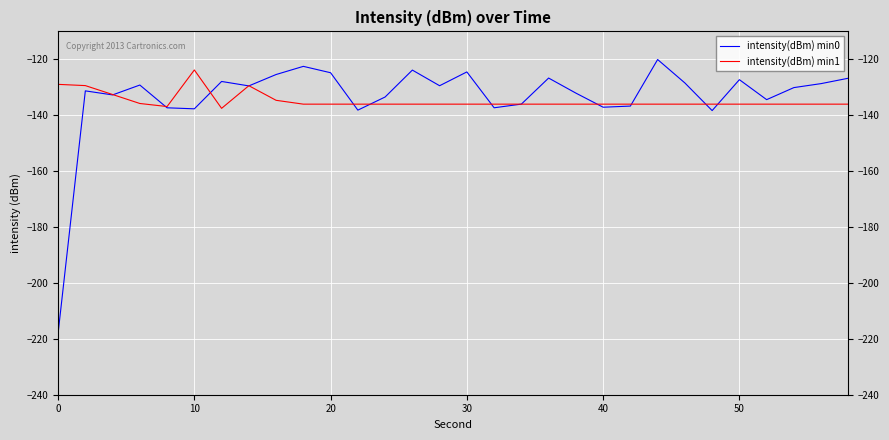

What is the highest value of the intensity(dBm) min0 series?

-120.1